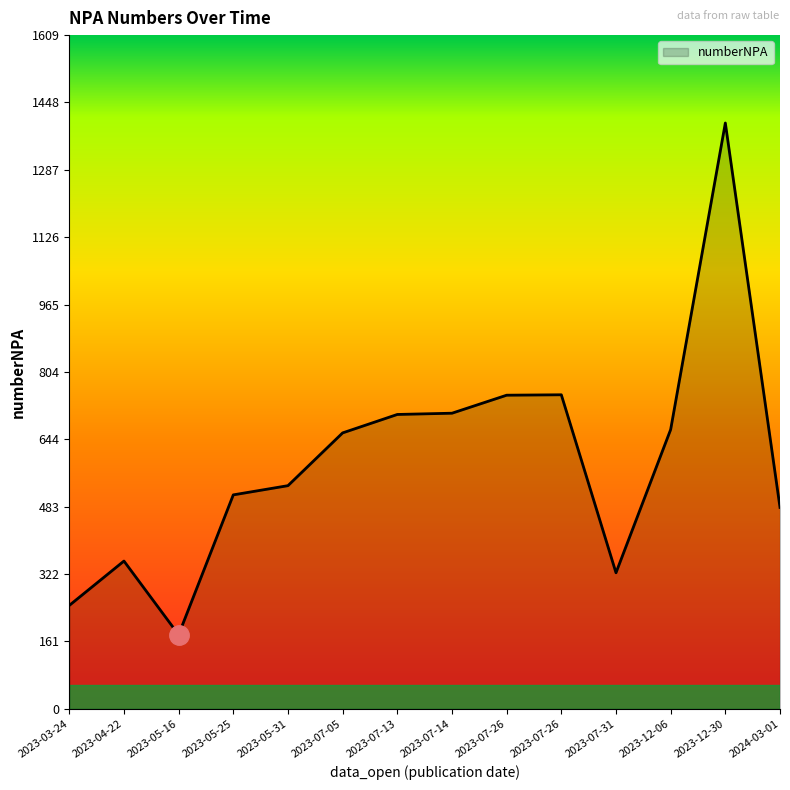

How many interior local peaks (higher than both neighbors) does the data have?

2